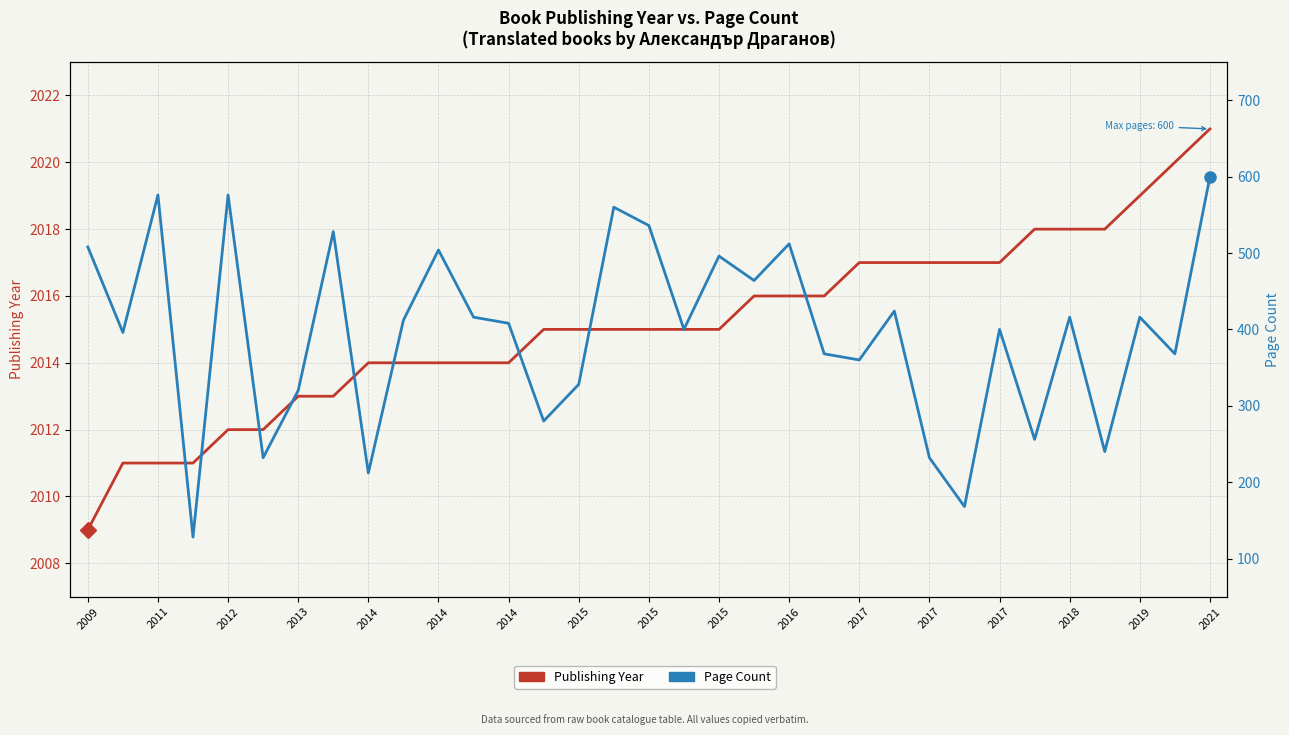

Which series has the largest range (max minus min)?

Page Count